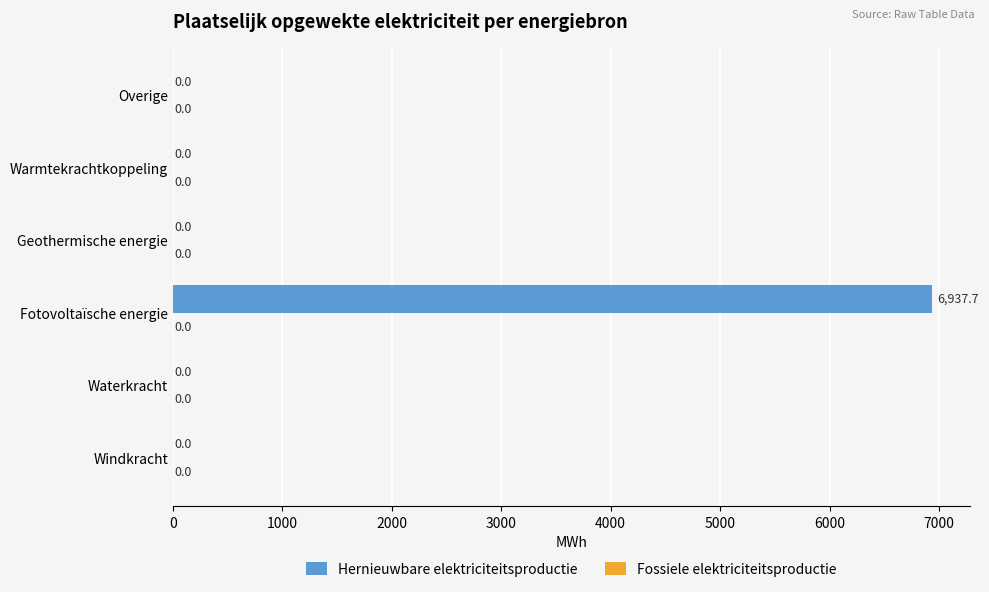

True or false: the data shows -2877.5 at Windkracht.

False